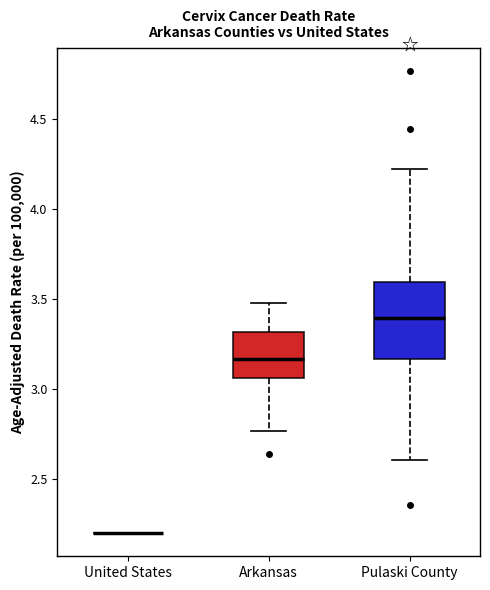

Reading left to right, read every box against the y-axis: the position of its median line, the range the box covers, and the ends of its whiskers. The values are not printed on the chart, so give them approximately, as read against the axis.

United States: box collapsed to a line at 2.20, whiskers 2.20 to 2.20
Arkansas: median 3.15, box 3.05 to 3.30, whiskers 2.75 to 3.50
Pulaski County: median 3.40, box 3.15 to 3.60, whiskers 2.60 to 4.20